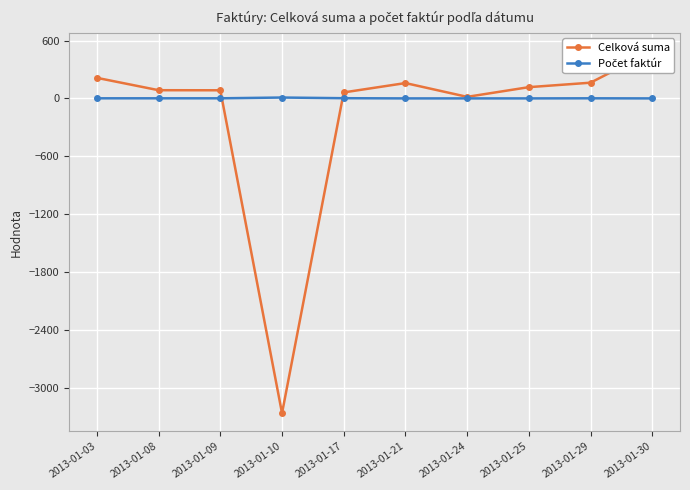

Count the number of categories in the chart.

10